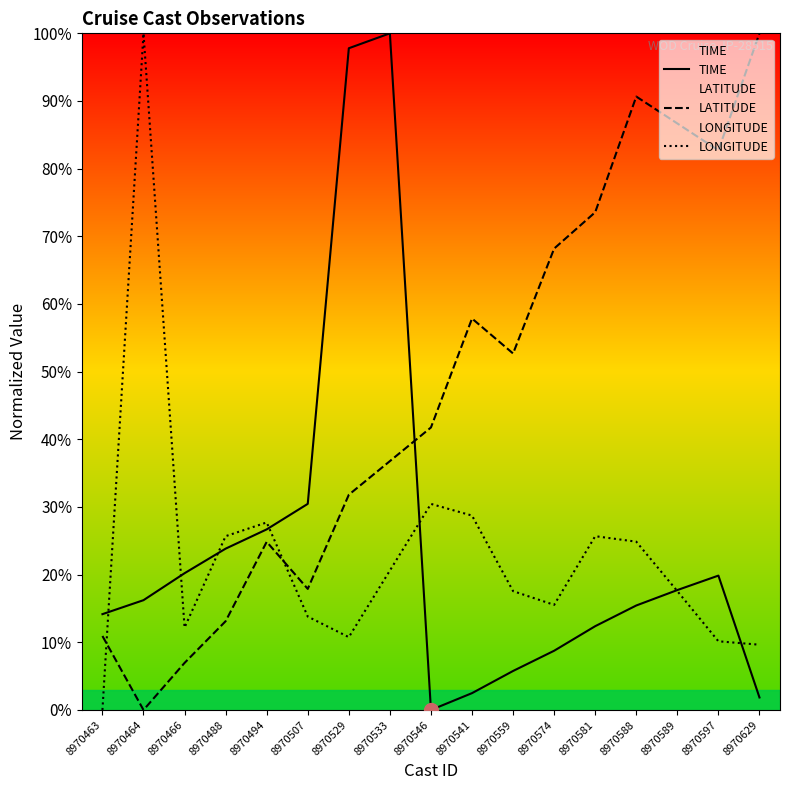

Between which two adjacent categories do LONGITUDE and TIME first intersect?

8970463 and 8970464